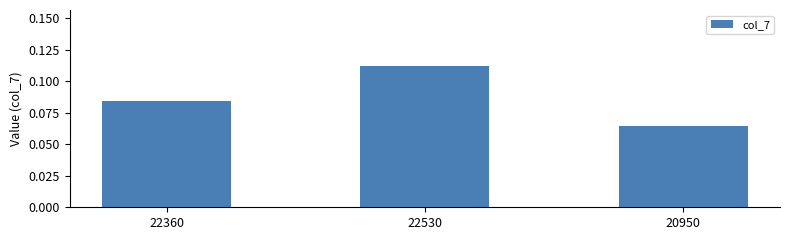

What is the sum of the values at 22530 and 20950?

0.2